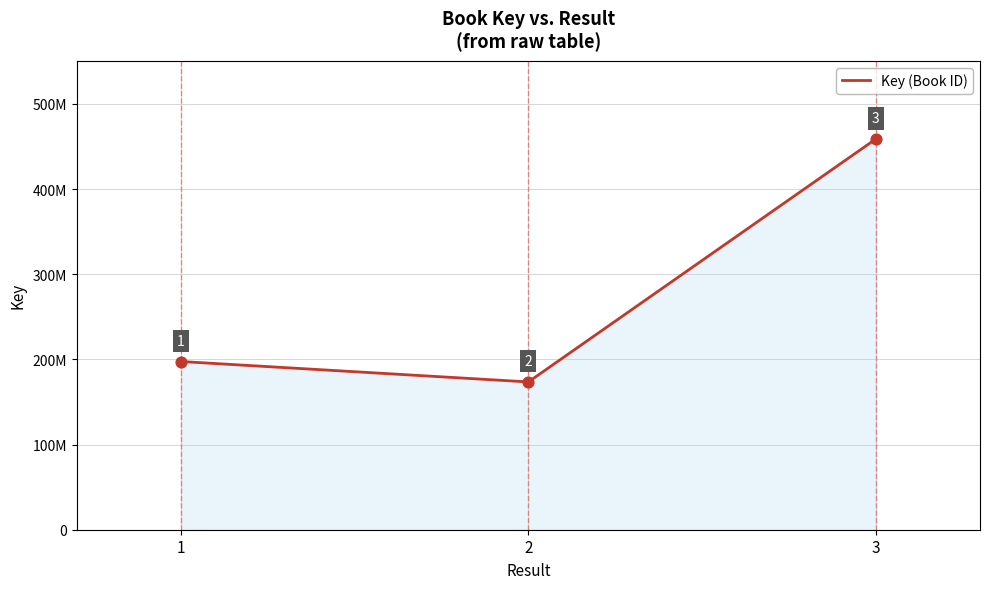

What is the change in value from 1 to 2?

-23975032